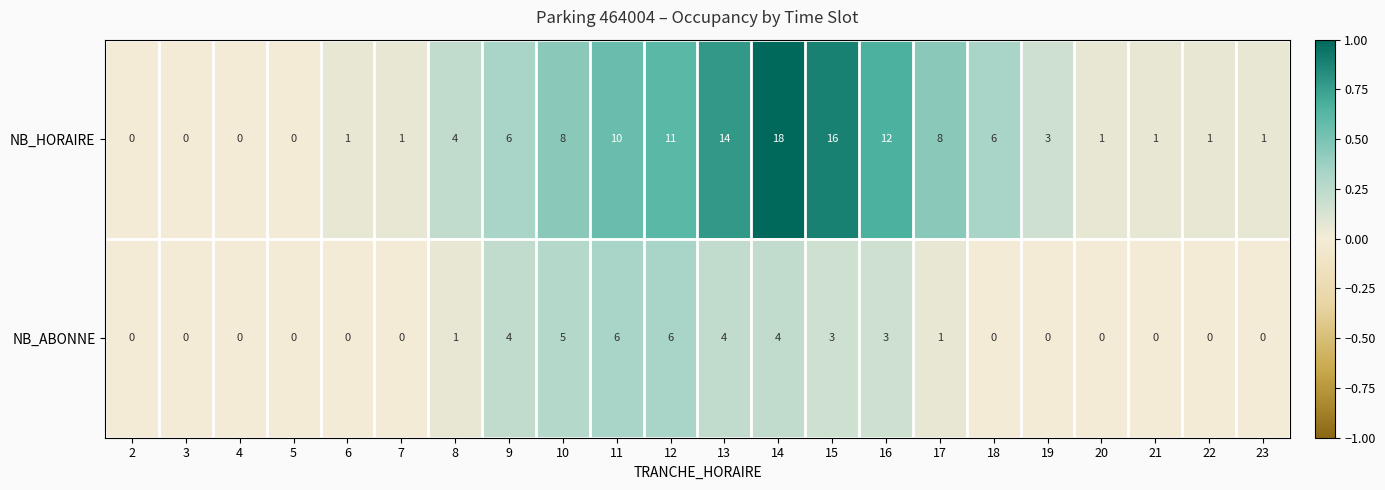

List the series in order of their overall mean, lowest first.

NB_ABONNE, NB_HORAIRE